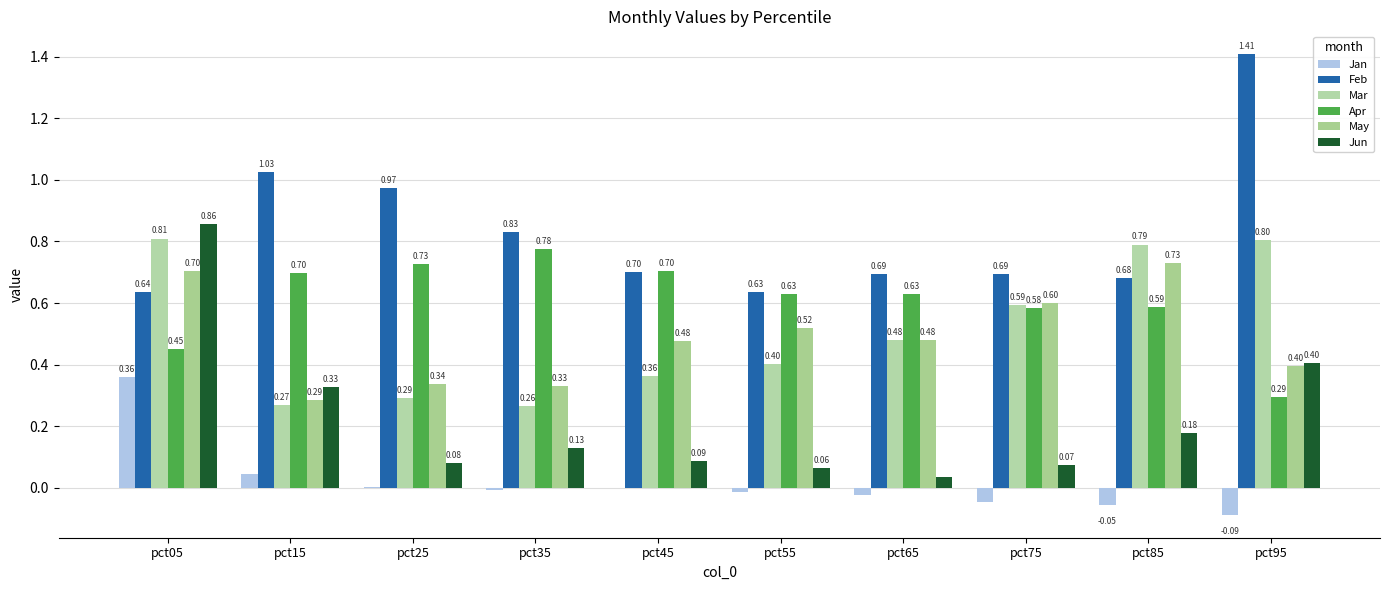

What is the approximate value of Jun at pct15?

0.3